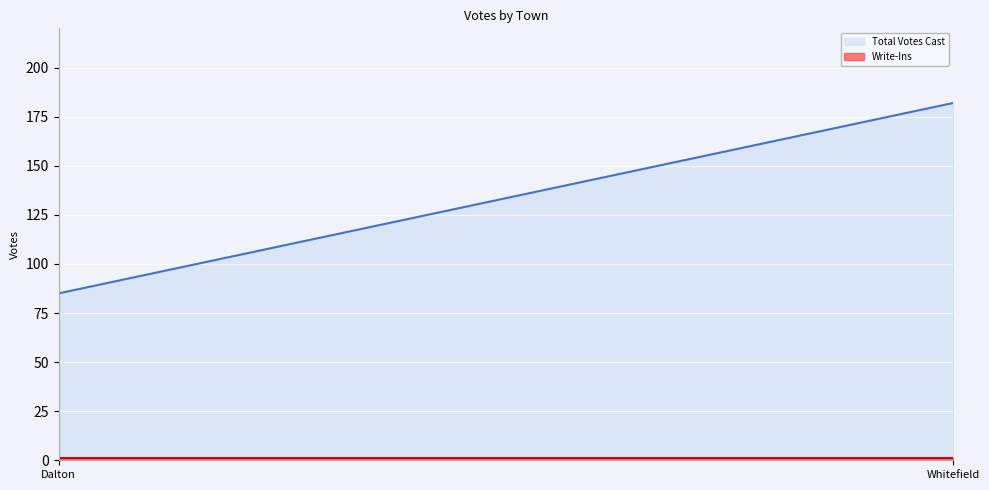

At which category is the sum across all series the highest?

Whitefield